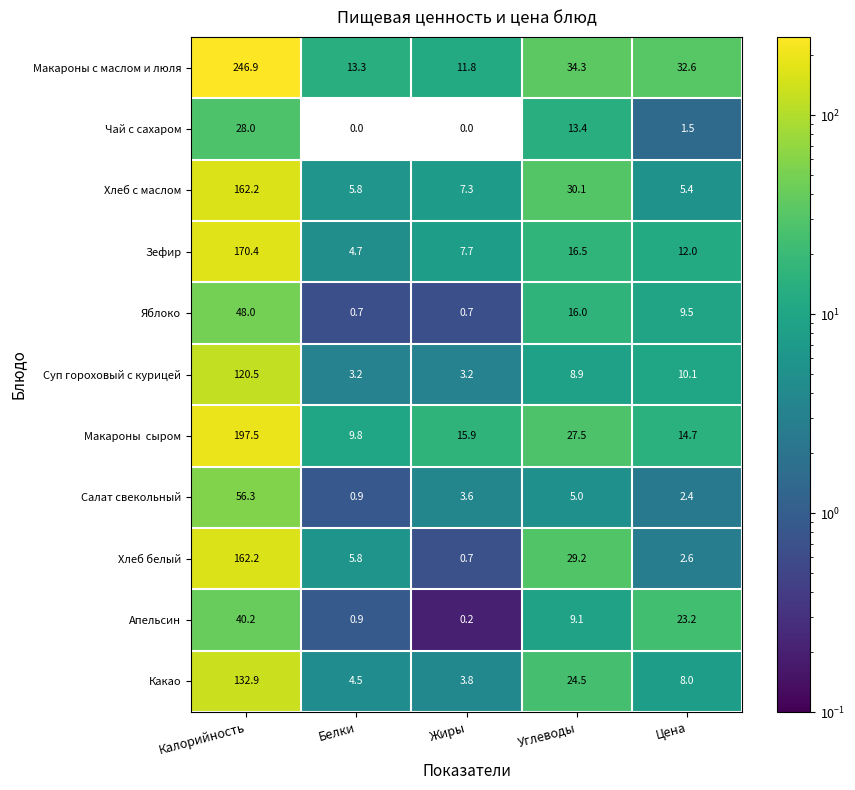

What is the highest value of the Салат свекольный series?

56.3